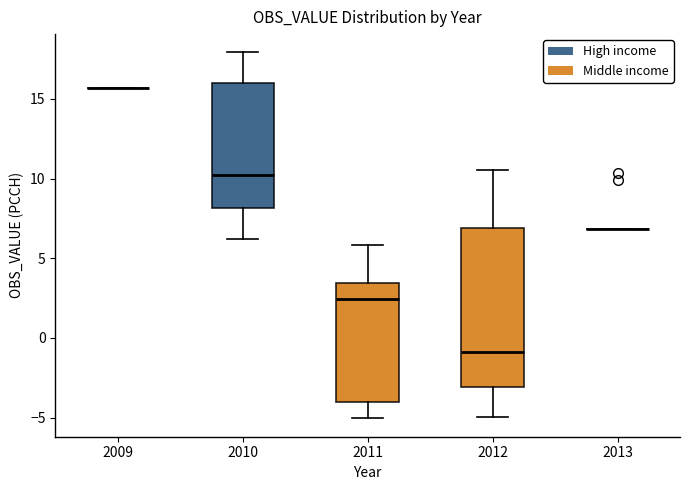

Reading left to right, read every box against the y-axis: the position of its median line, the range the box covers, and the ends of its whiskers. The values are not printed on the chart, so give them approximately, as read against the axis.

2009: box collapsed to a line at 15.5, whiskers 15.5 to 15.5
2010: median 10.0, box 8.0 to 16.0, whiskers 6.0 to 18.0
2011: median 2.5, box -4.0 to 3.5, whiskers -5.0 to 6.0
2012: median -1.0, box -3.0 to 7.0, whiskers -5.0 to 10.5
2013: box collapsed to a line at 7.0, whiskers 7.0 to 7.0